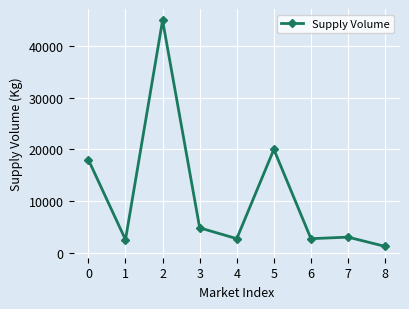

What is the value of the 9th point from the left?

1200